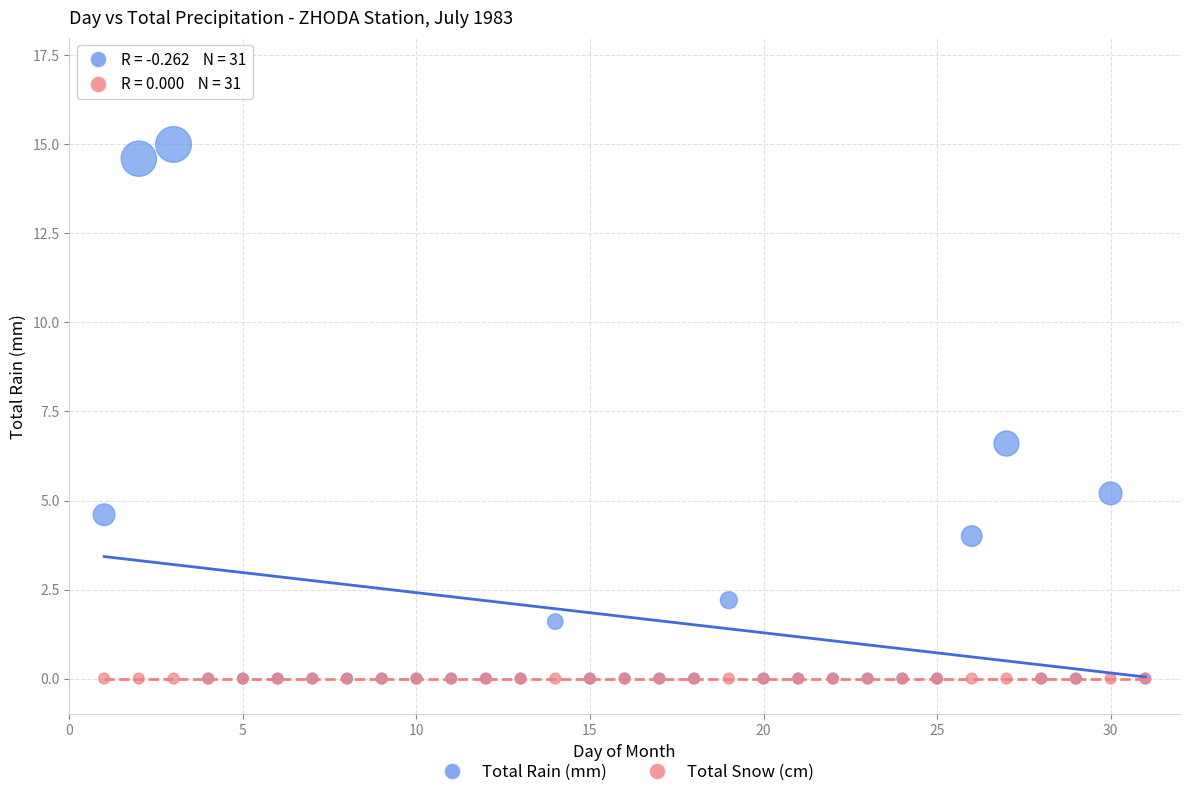

Across all series, what Y value is closest to 7?

6.6